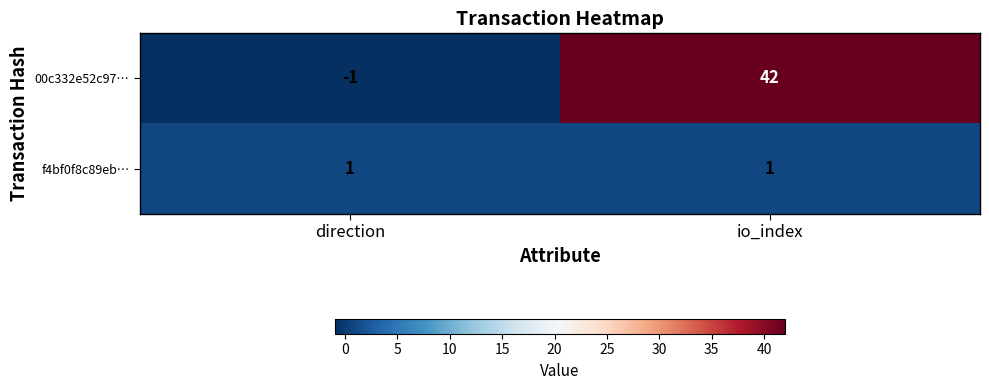

What is the sum of all 00c332e52c97… values?

41